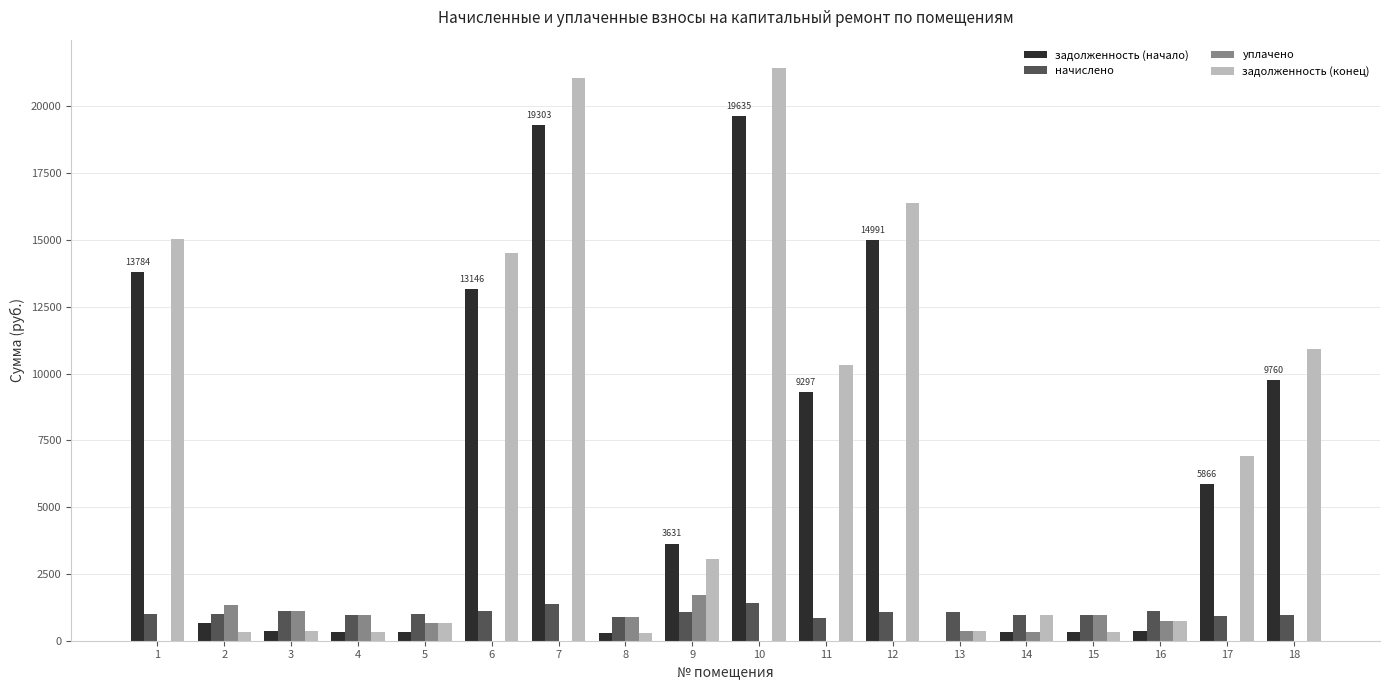

Which category has the highest value in the задолженность (начало) series?

10